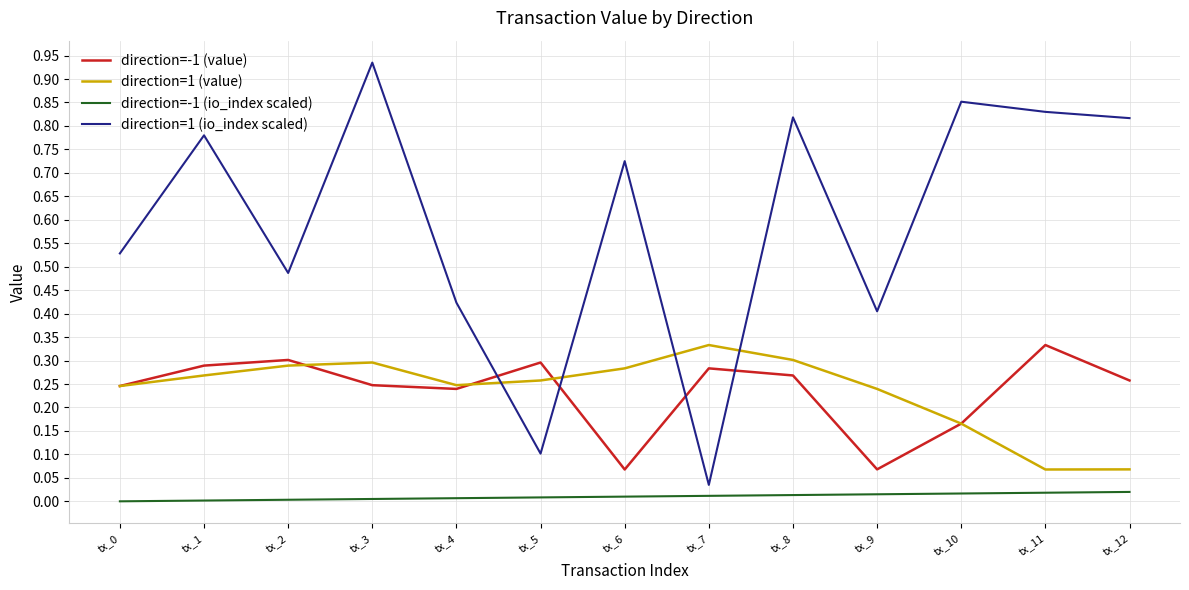

Which category has the highest value across all series?

tx_3